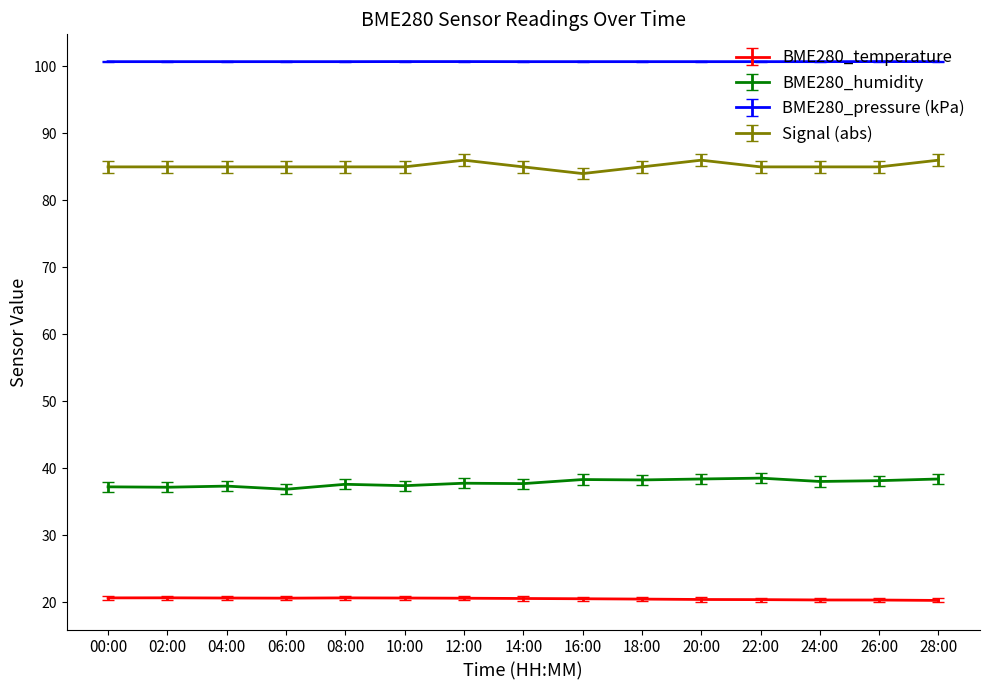

Is the value of Signal (abs) at 20:00 greater than the value of BME280_temperature at 20:00?

Yes